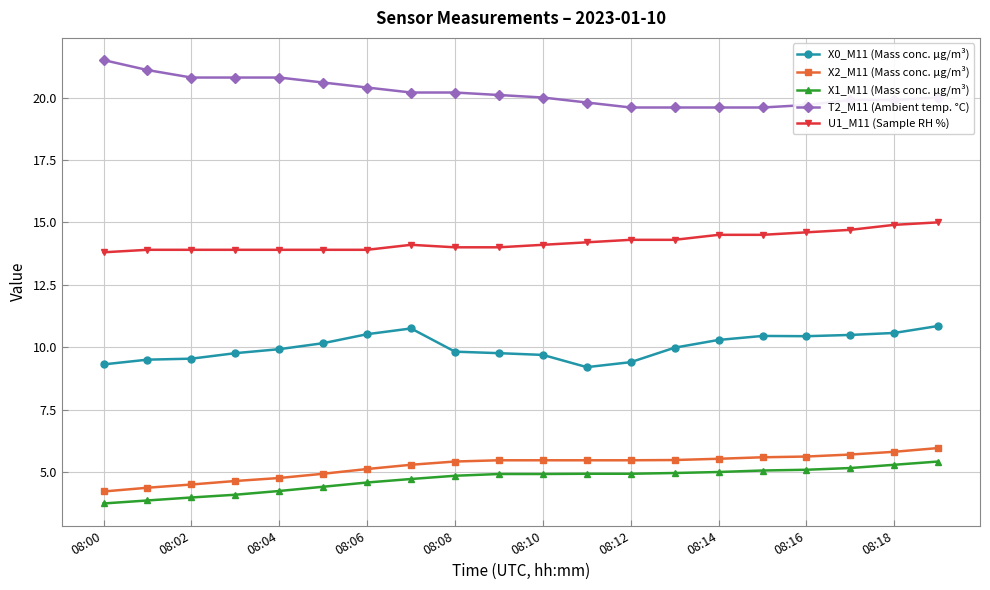

What is the difference between the maximum and minimum values in the T2_M11 (Ambient temp. °C) series?

1.9